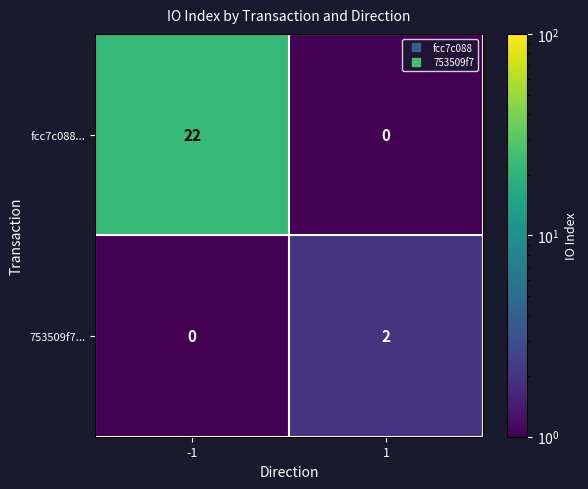

Which series changed the most between -1 and 1?

fcc7c088...